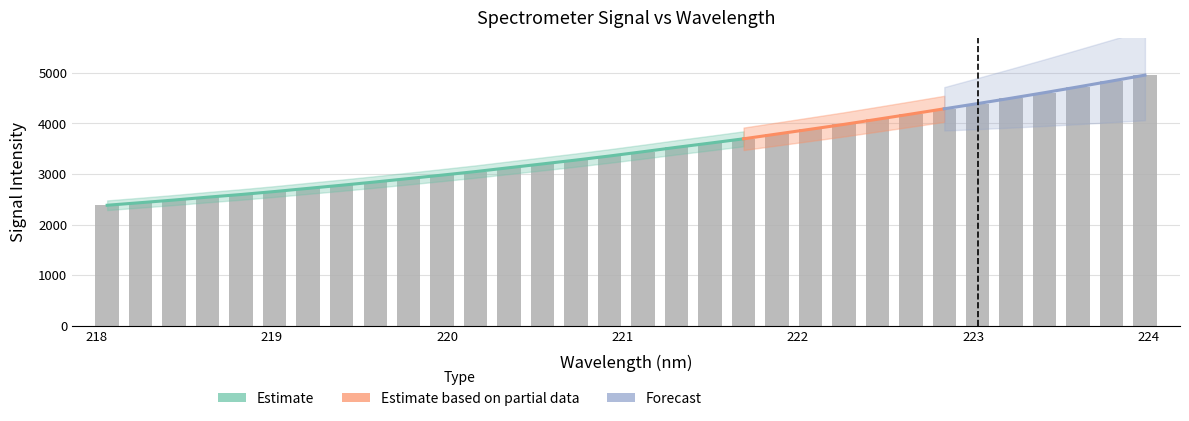

What is the difference between the values at 218.442 and 223.5987?

2235.8